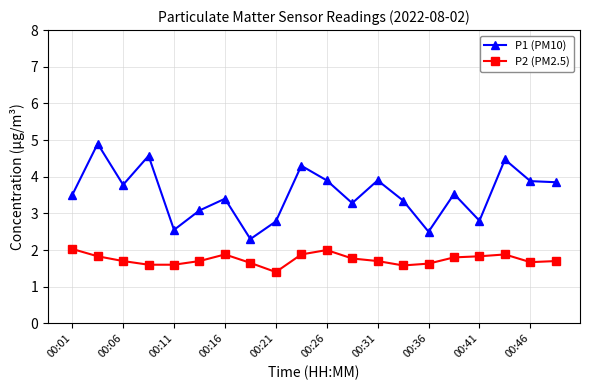

What is the difference between the maximum and minimum values in the P2 (PM2.5) series?

0.6